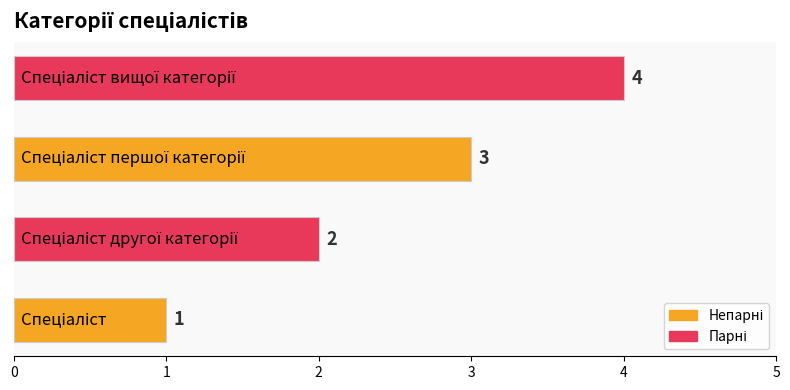

What is the sum of all values?

10